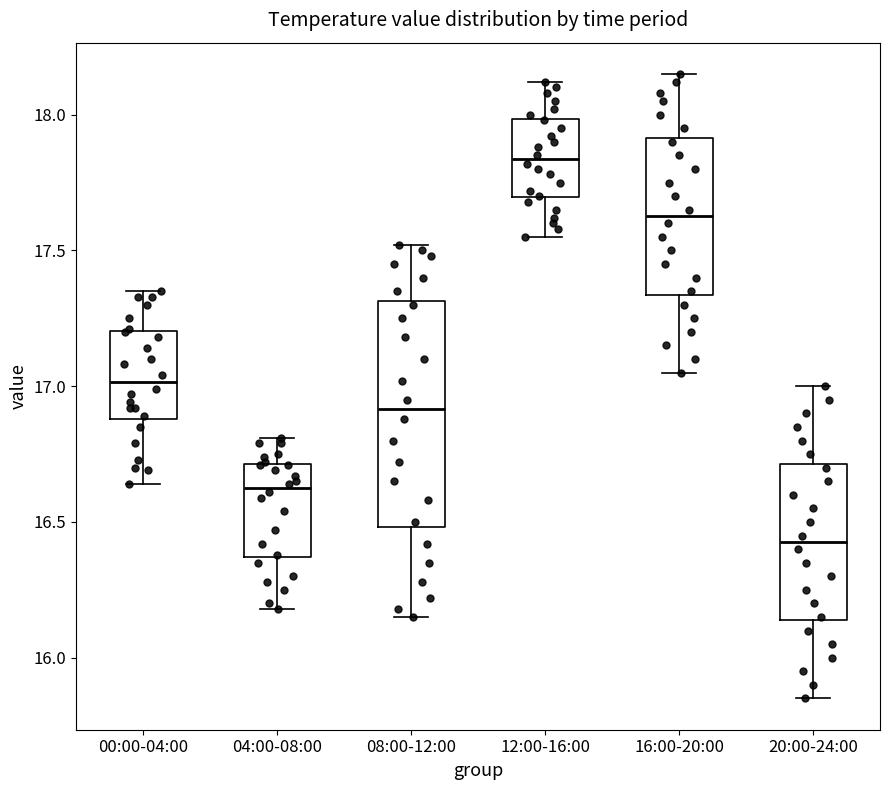

Which box's median line is the highest?

12:00-16:00